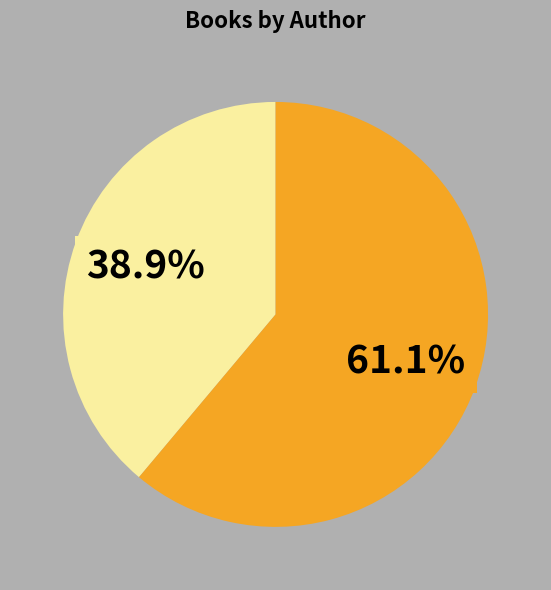

Is there any slice that represents more than half of the pie?

Yes